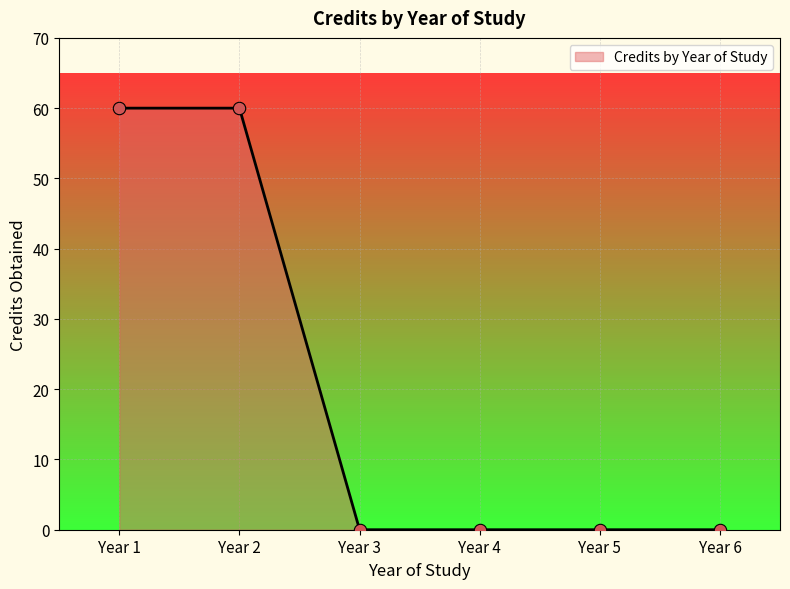

What is the change in value from Year 2 to Year 6?

-60